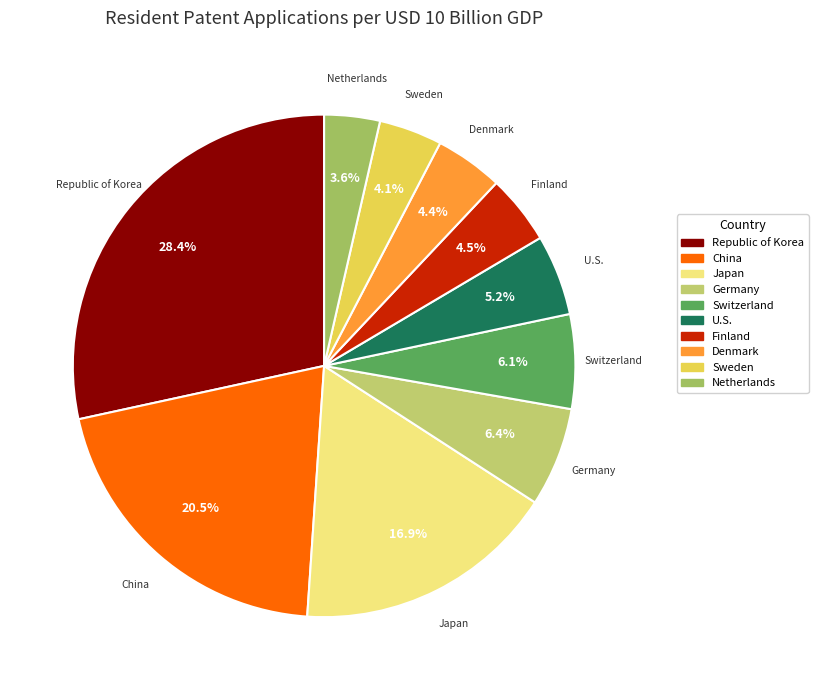

Does Switzerland represent more than half of the total?

No